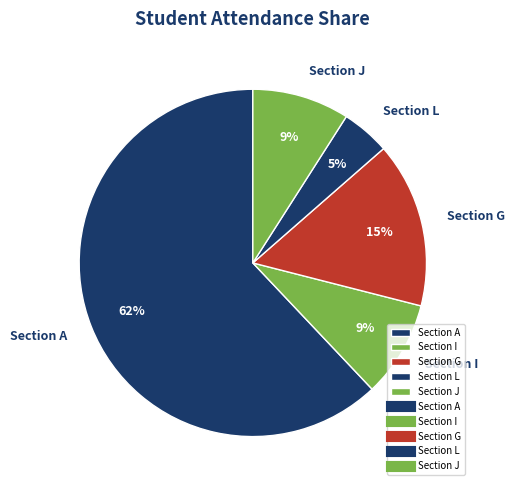

Is it true that Section A is 62% of the pie?

True